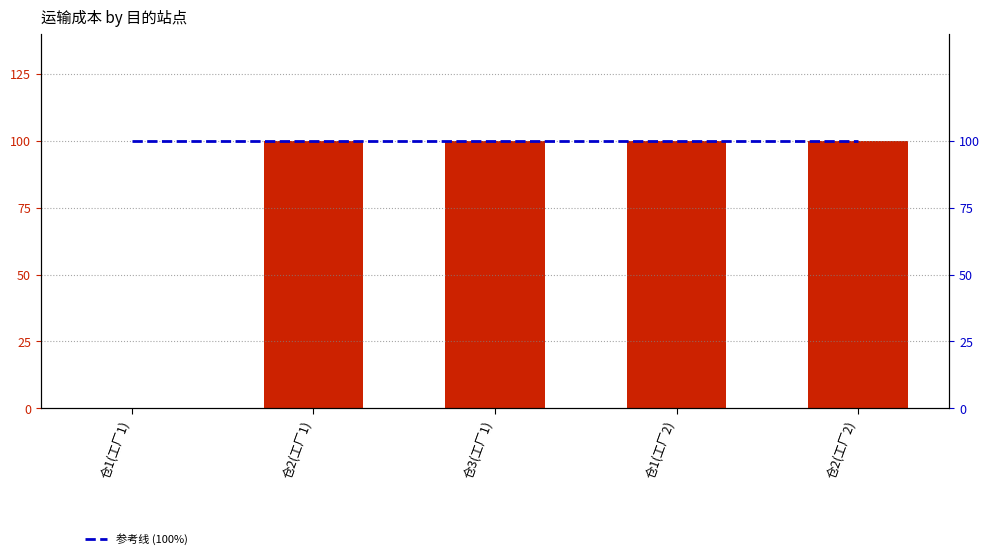

What is the sum of the 成本 values at 仓1(工厂2) and 仓3(工厂1)?

200